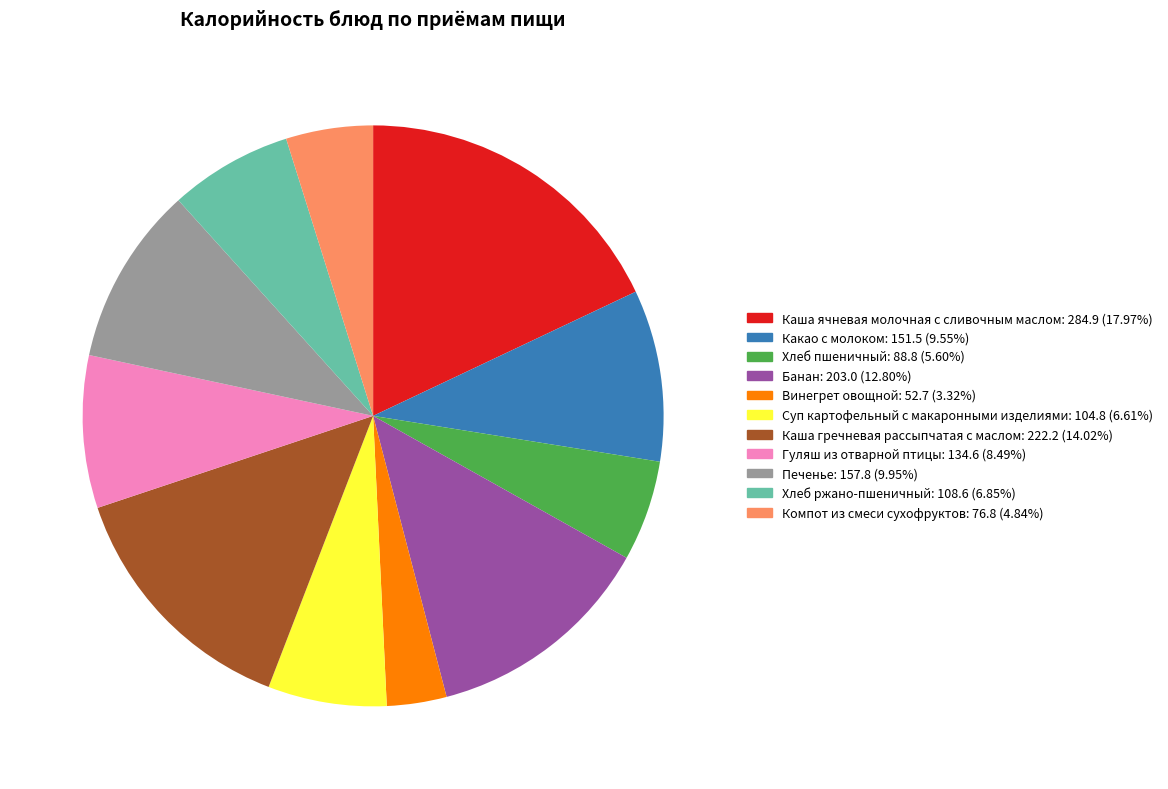

The Банан slice represents 28% of the pie. True or false?

False